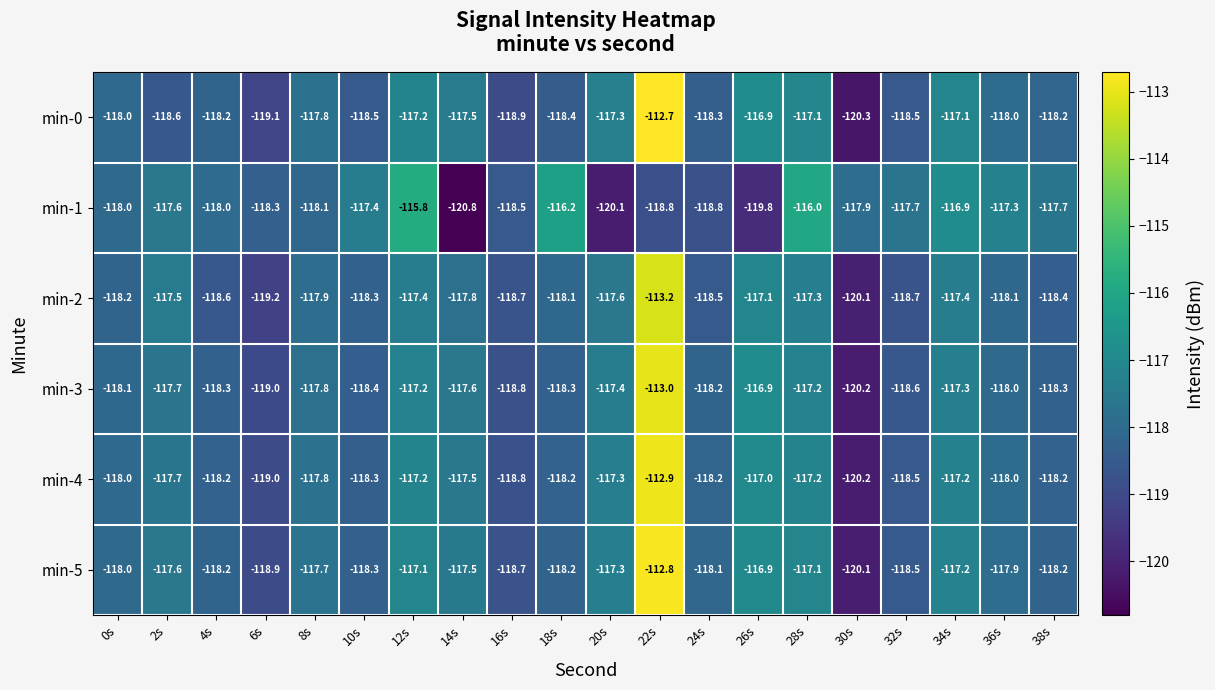

List the series in order of their peak value, highest first.

min-0, min-5, min-4, min-3, min-2, min-1